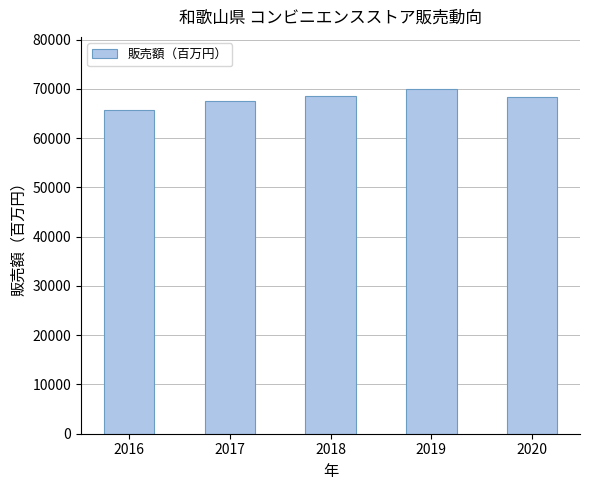

What is the sum of all values?

340161